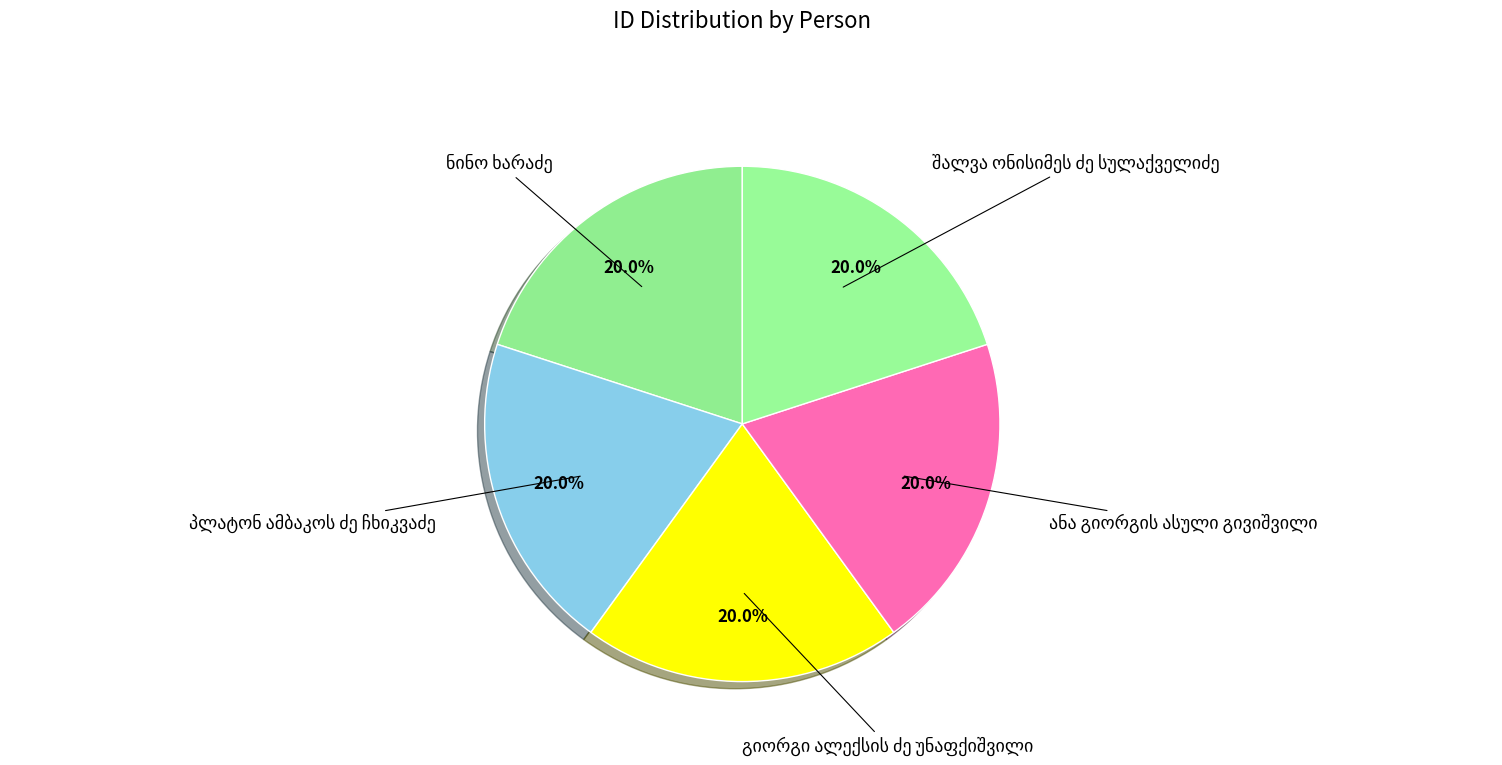

How many slices are in this pie chart?

5